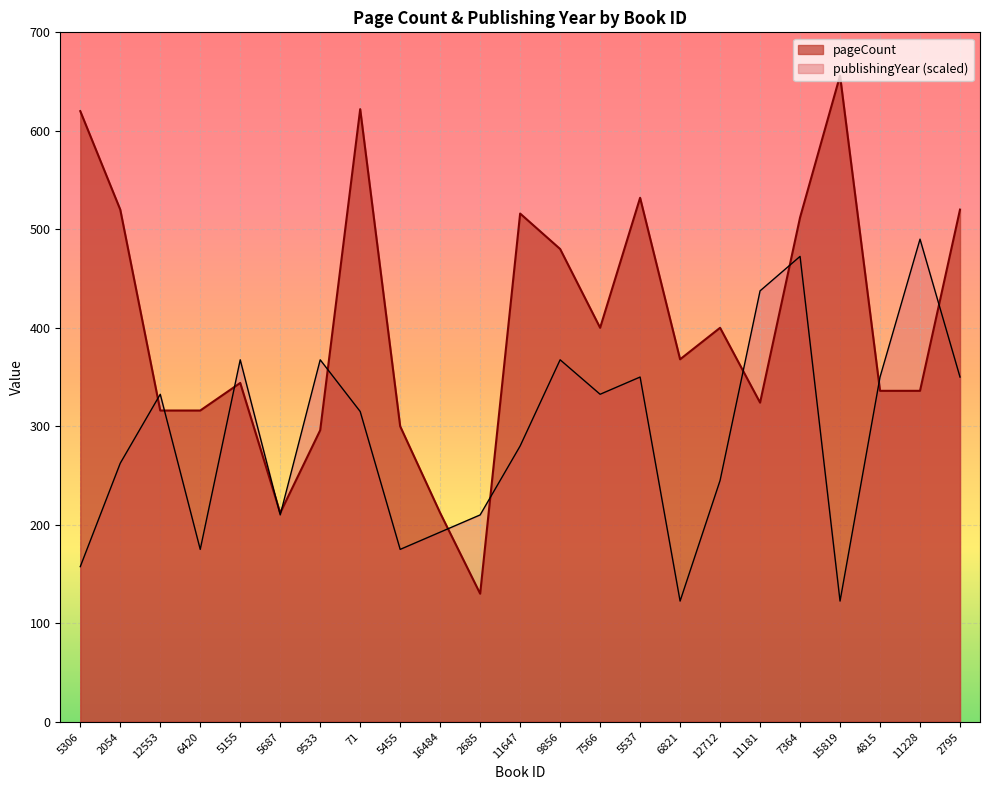

Where is publishingYear nearest to the value 306?

71